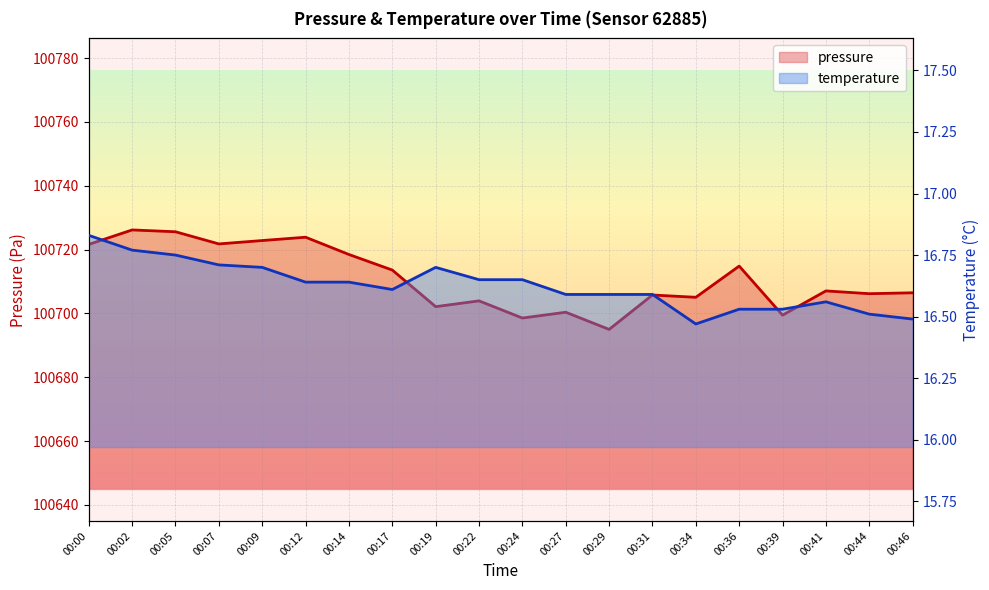

At which category is the sum across all series the highest?

00:02